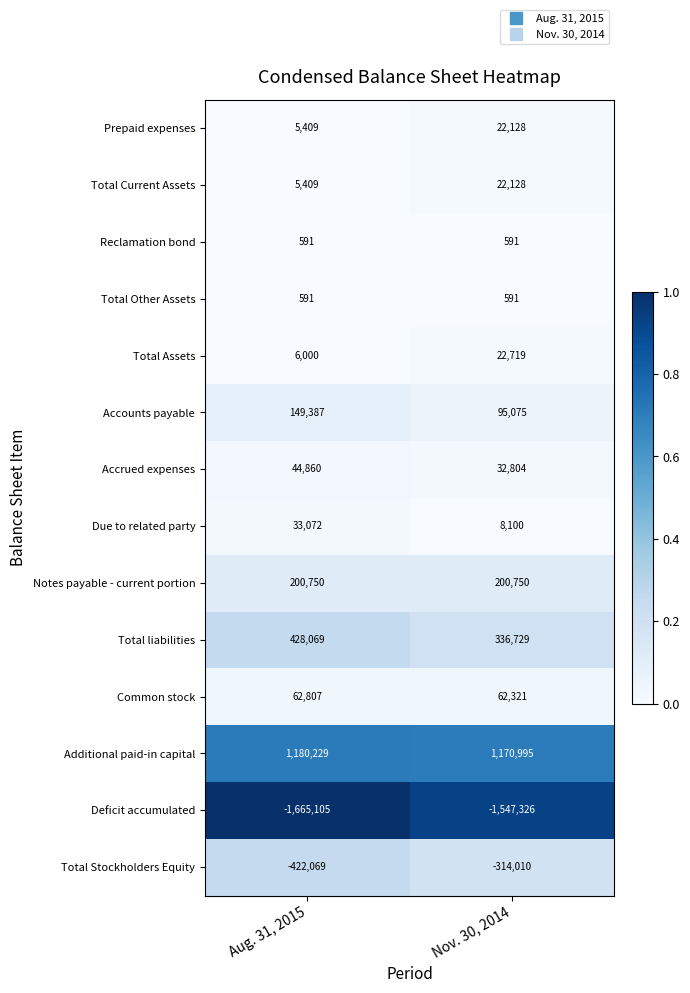

Count the number of categories in the chart.

2